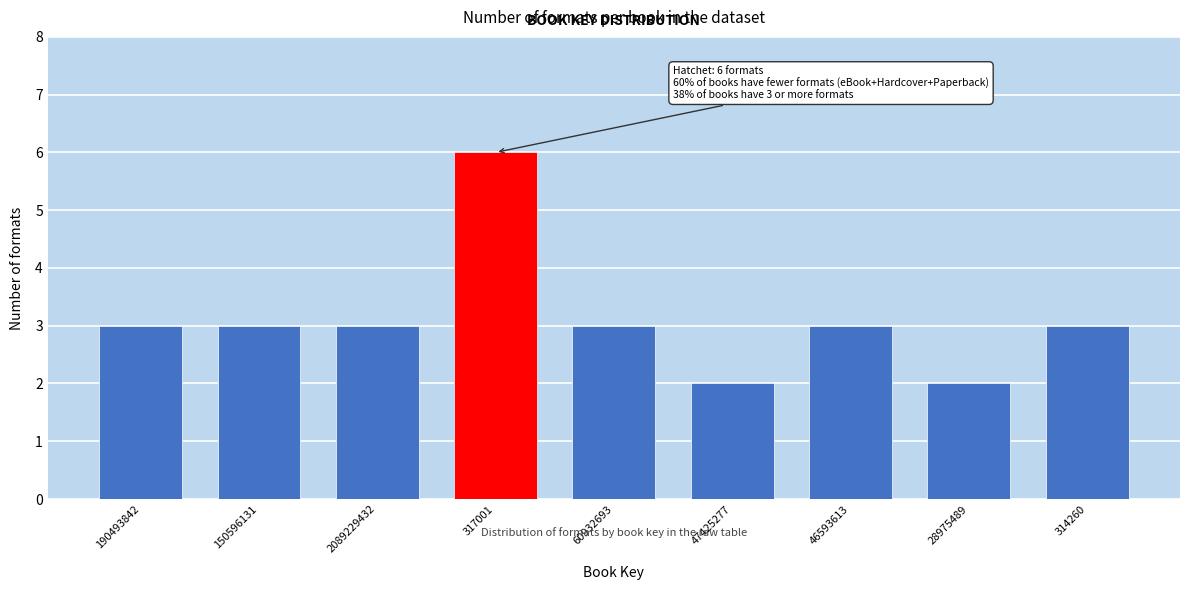

Reading left to right, list all the values displayed in this chart.

3	3	3	6	3	2	3	2	3